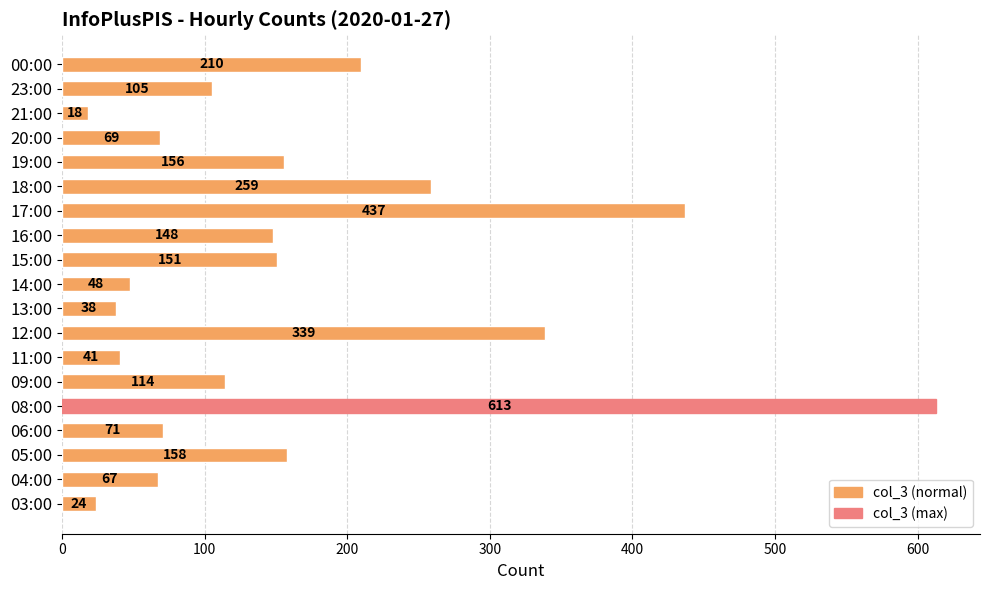

The chart shows a value of 156 at 19:00. True or false?

True